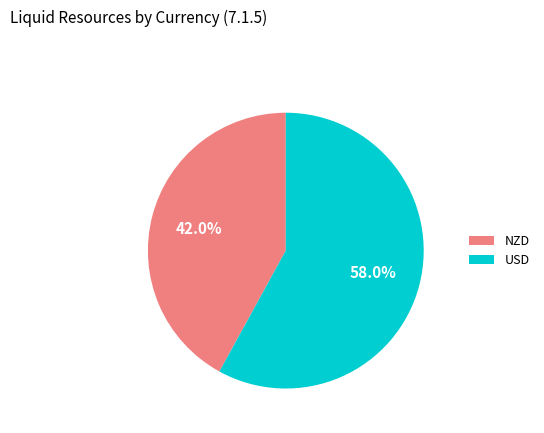

Is it true that NZD is 42% of the pie?

True